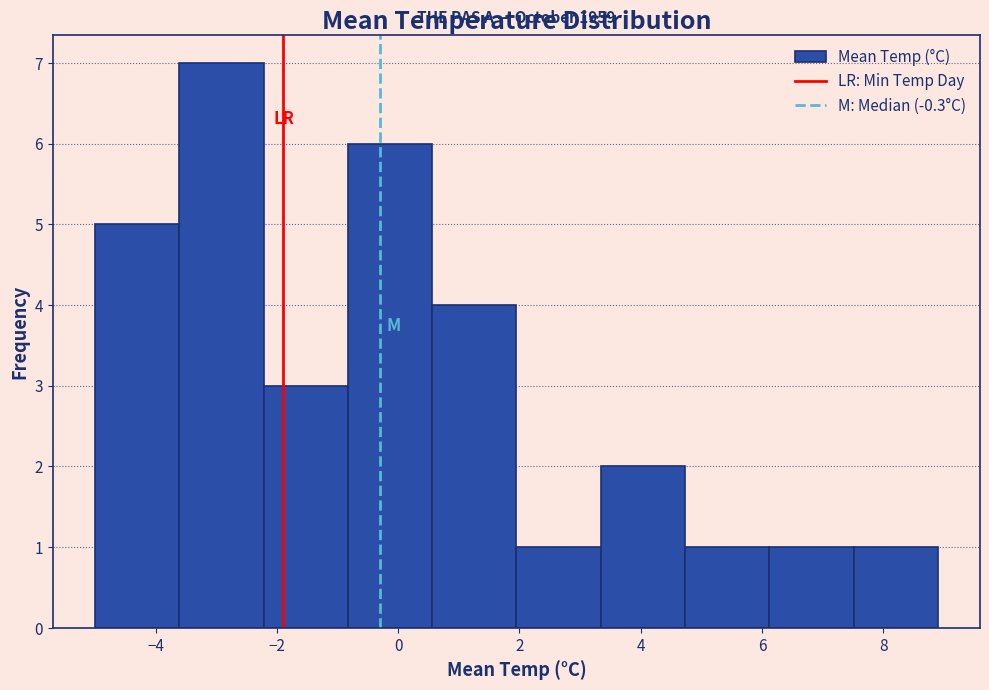

Over which range of the x-axis is the bar tallest?

-3.6 to -2.2